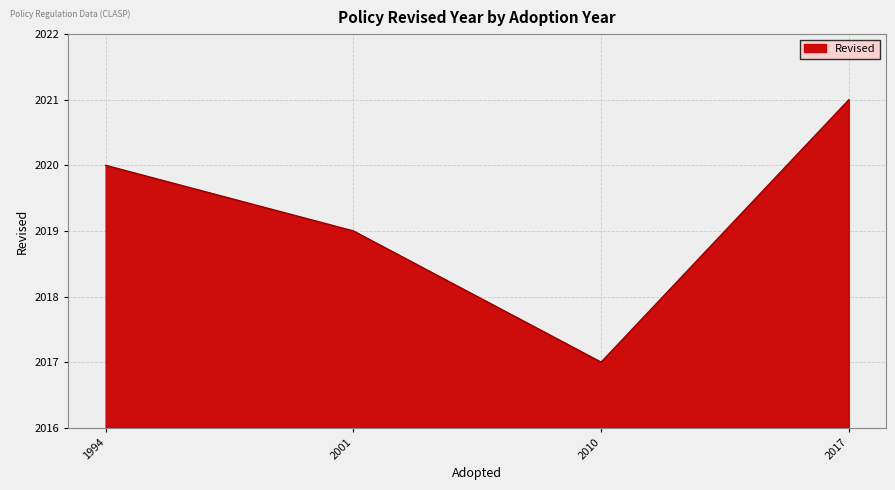

What is the ratio of the value at 2001 to the value at 2017?

1.0